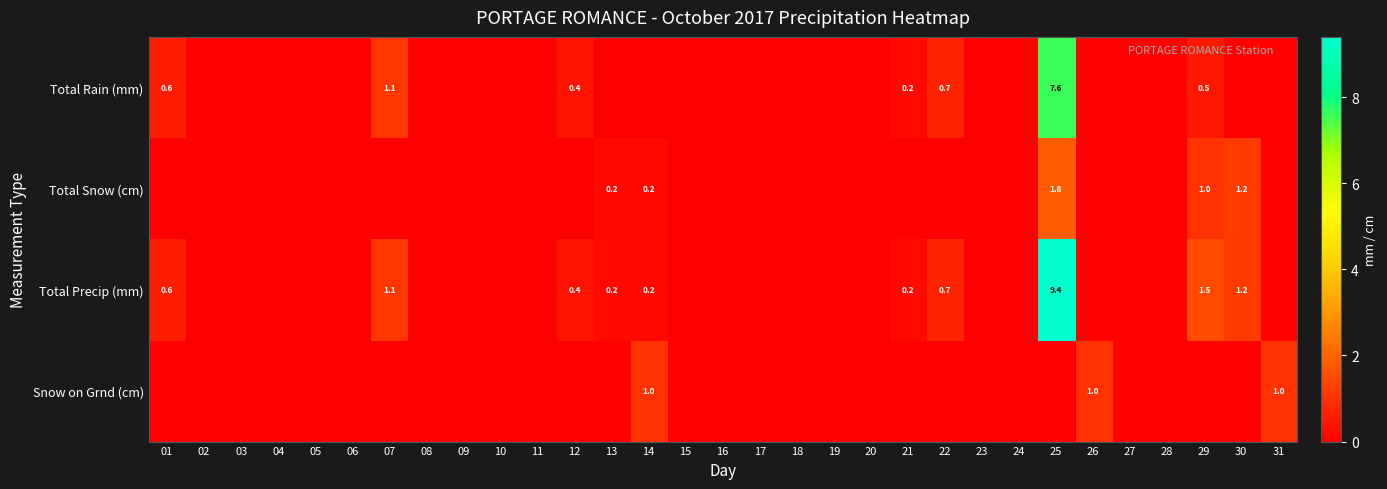

The value of Total Precip (mm) at 29 is 0.7. True or false?

False